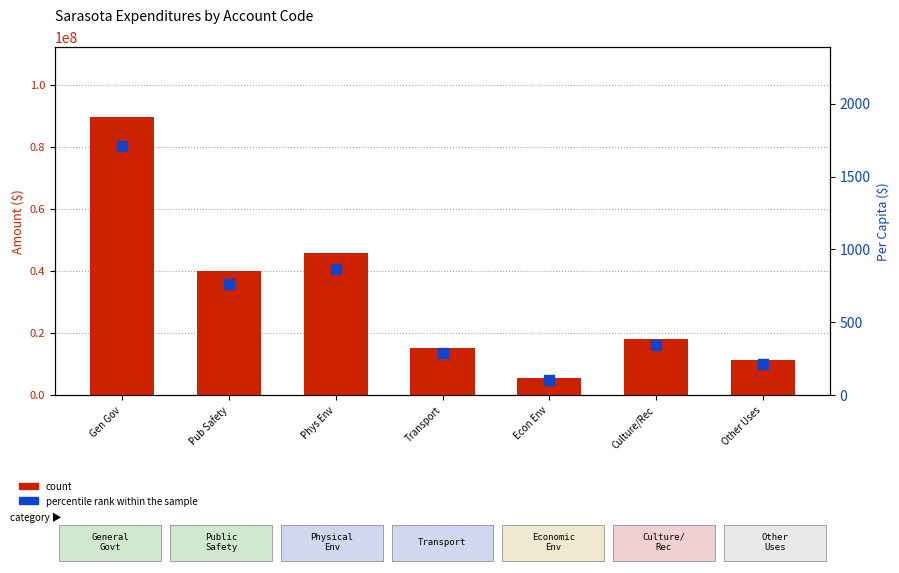

At how many categories does at least one series exceed 57868277?

1